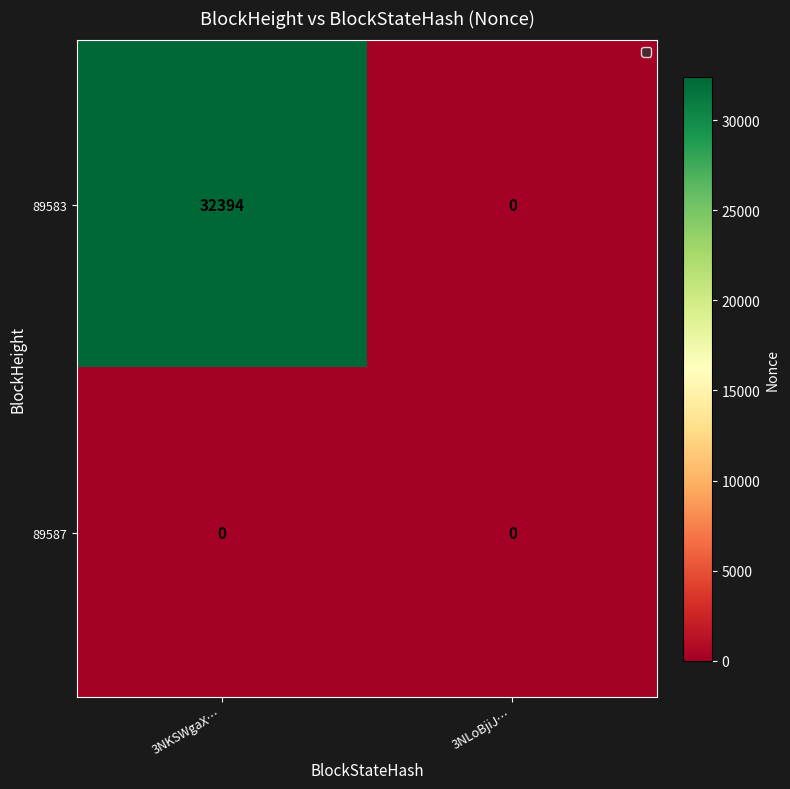

What value does the 89583 series have at 3NKSWgaX…?

32394